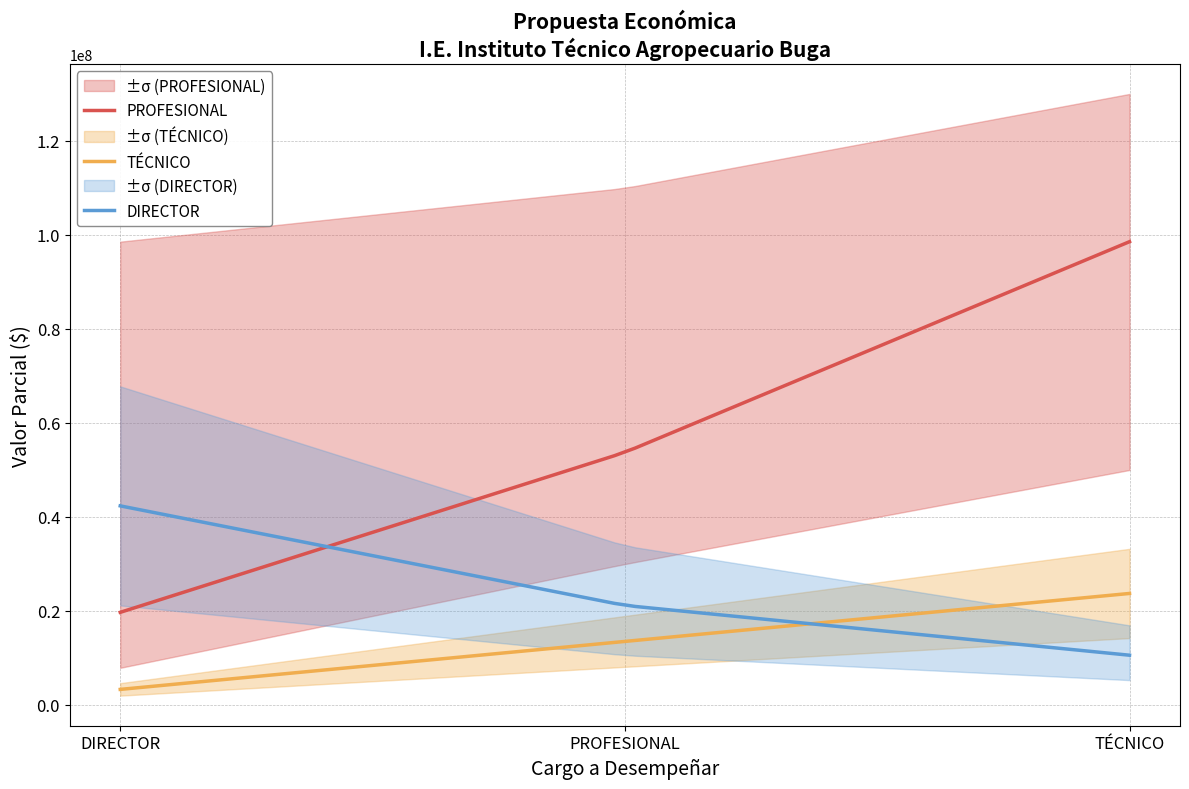

What is the maximum value for PROFESIONAL?

98571900.0